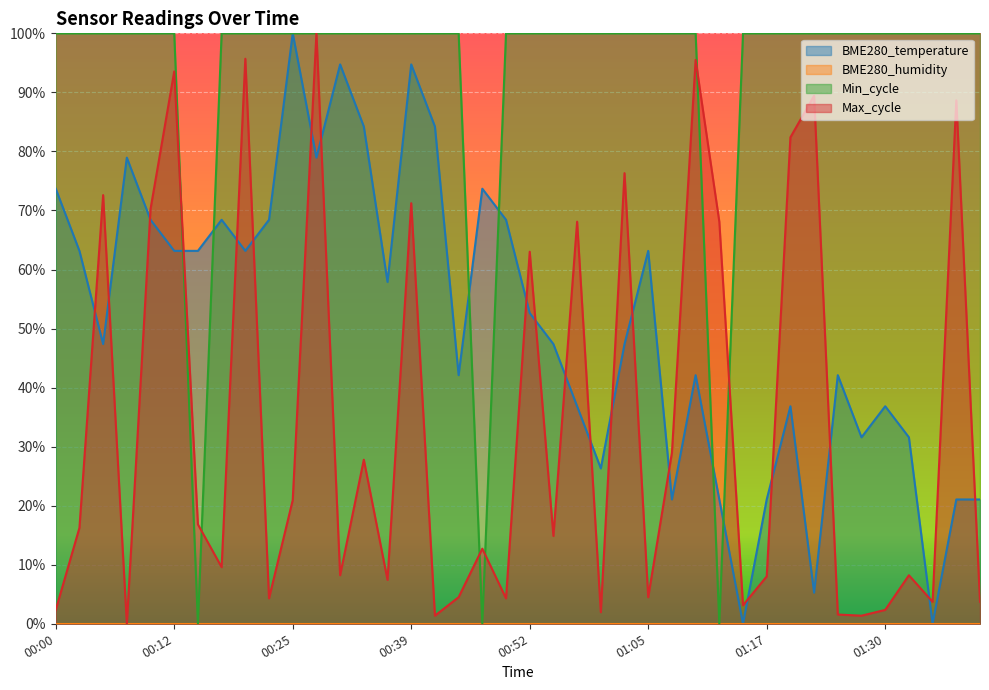

True or false: Max_cycle has more than 1 points higher than both neighbors.

True